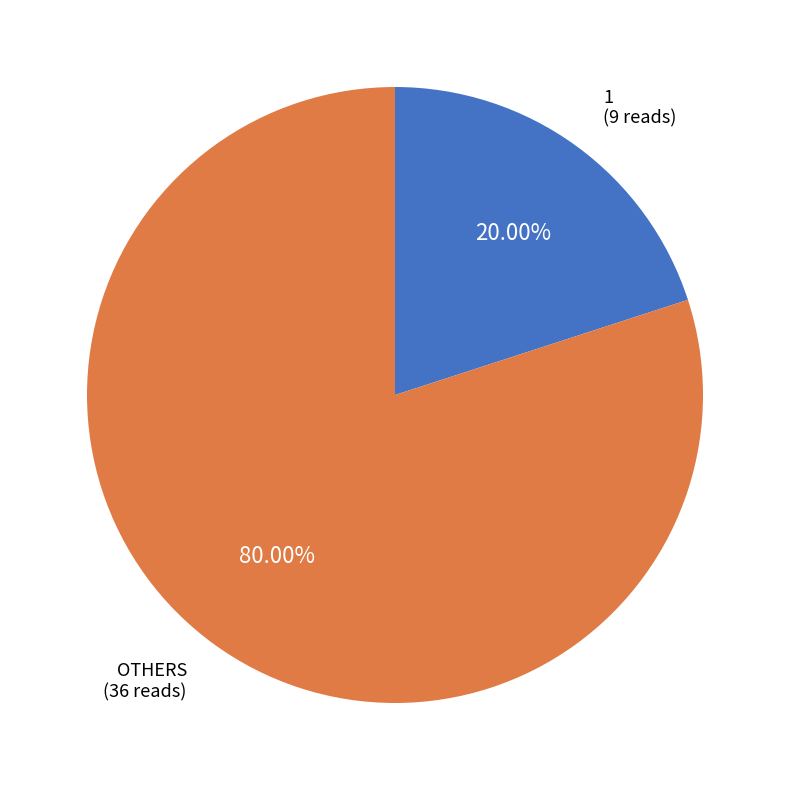

Is there a majority slice in this chart?

Yes